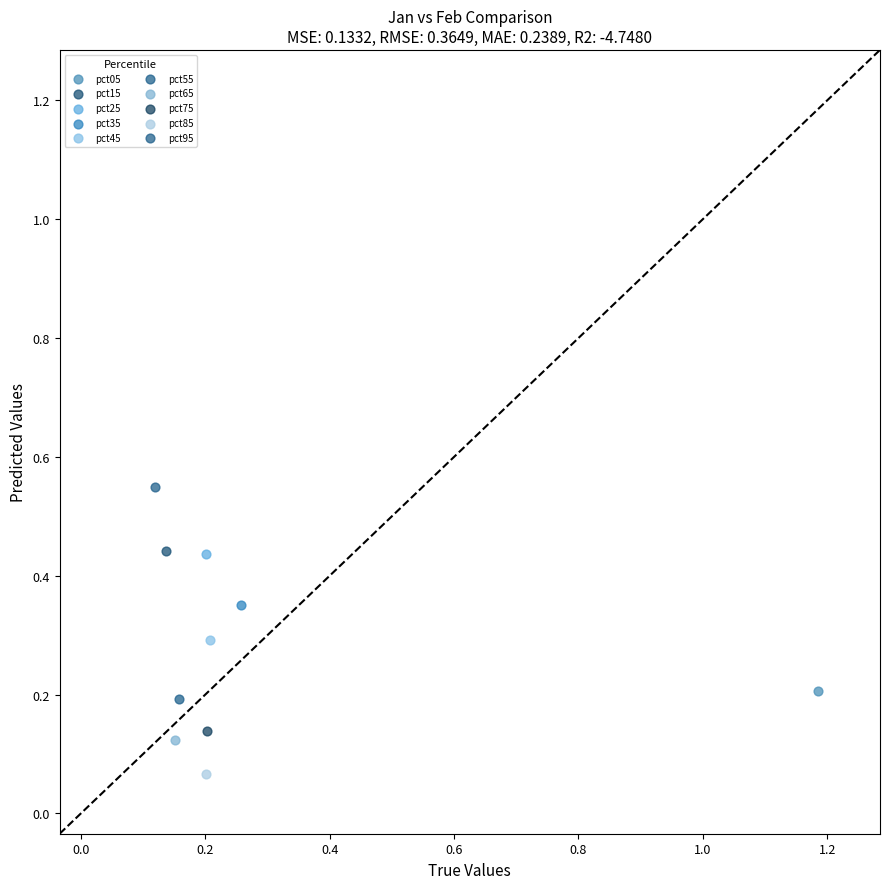

Which series contains the lowest Y value?

pct85